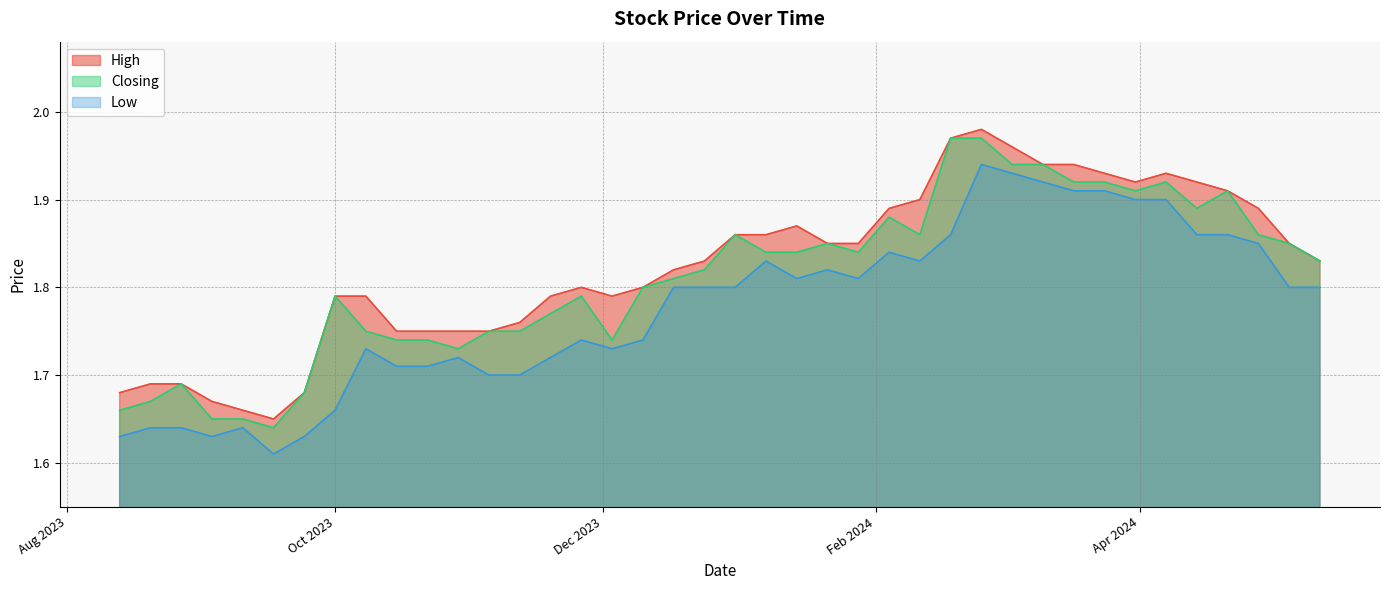

True or false: Low and High intersect in this chart.

False